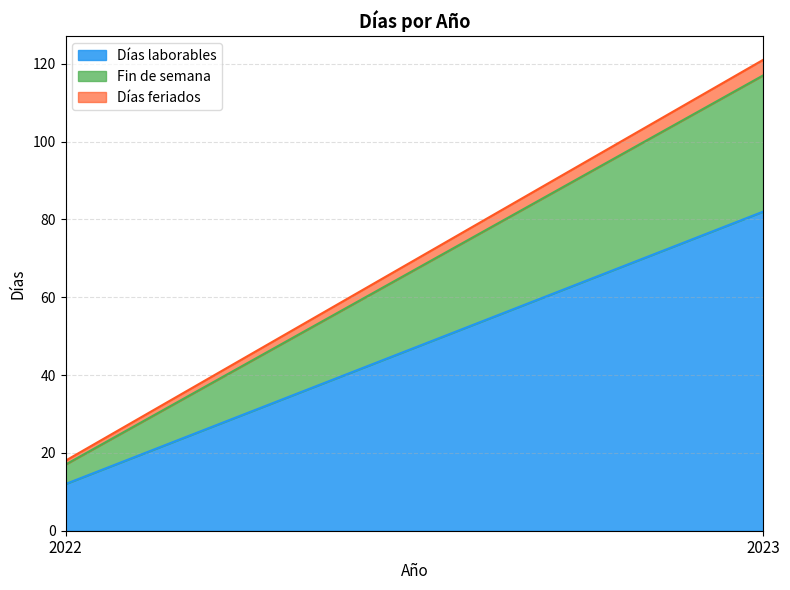

What is the value of the Fin de semana point at the 2nd from the left?

35